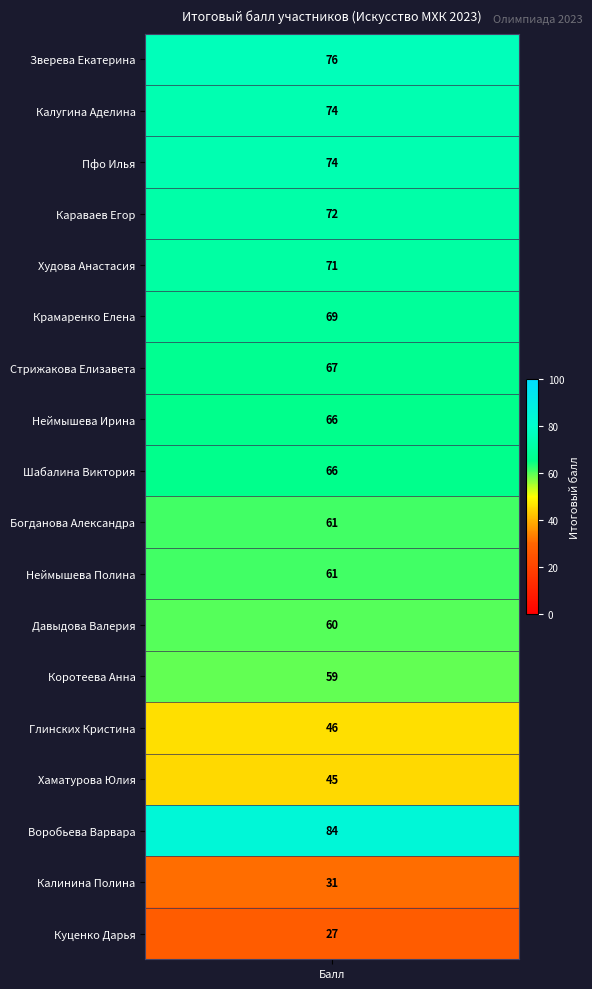

What is the difference between the second highest and second lowest values?

45